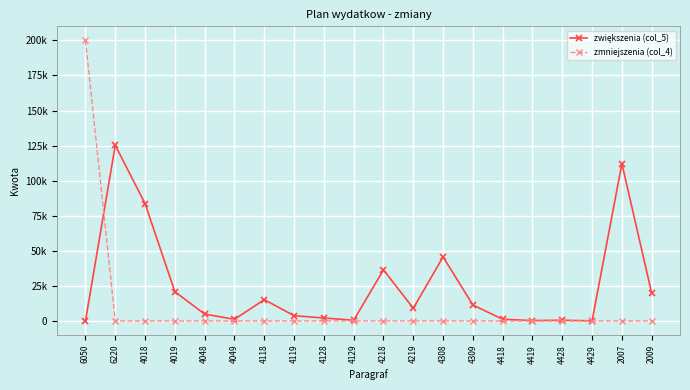

True or false: zmniejszenia (col_4) has more than 1 points higher than both neighbors.

False